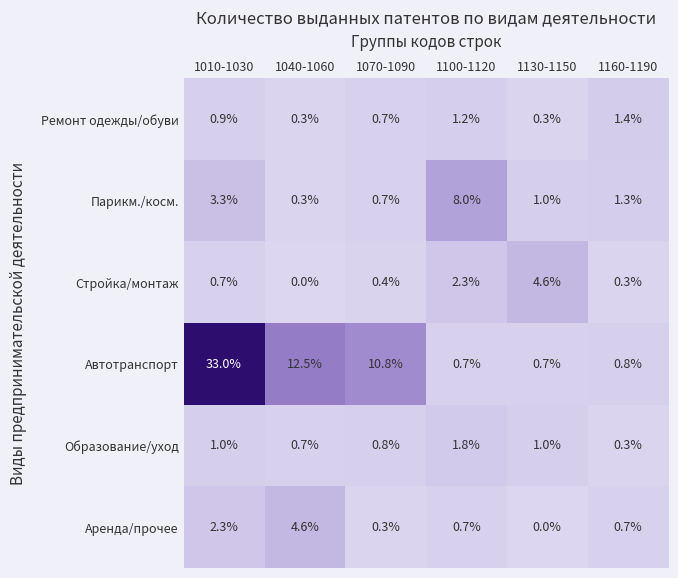

Is the value of Ремонт одежды/обуви at 1130-1150 greater than the value of Парикм./косм. at 1160-1190?

No